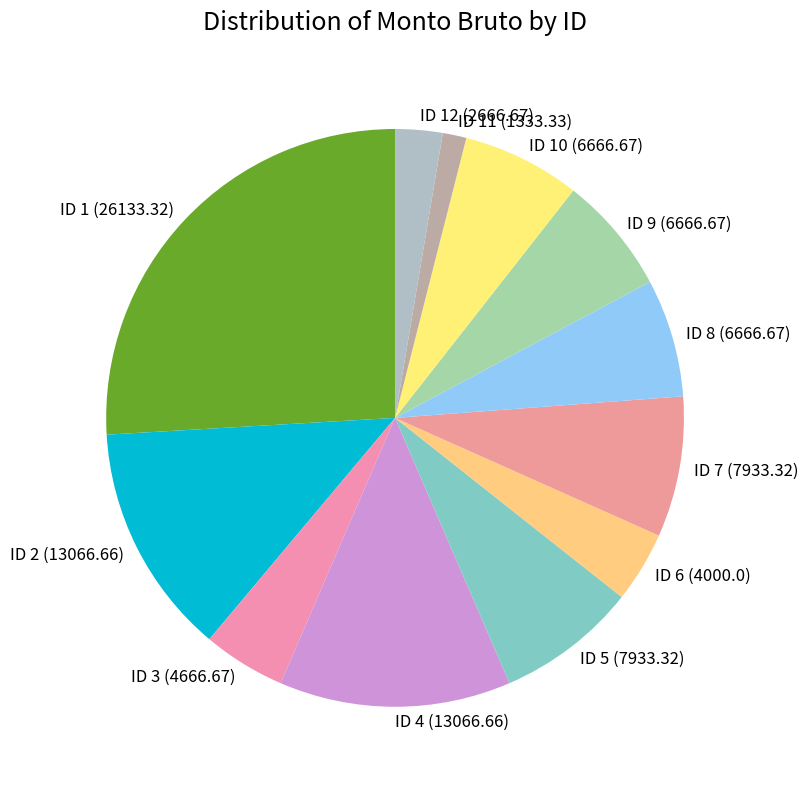

Approximately how many times larger is the value at ID 6 (4000.0) compared to ID 11 (1333.33)?

3.0